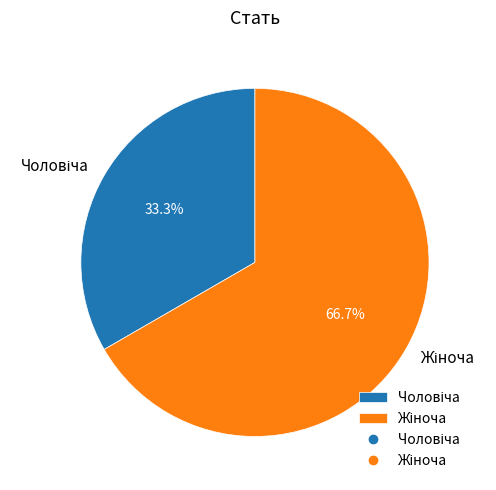

Count the number of slices in the pie.

2